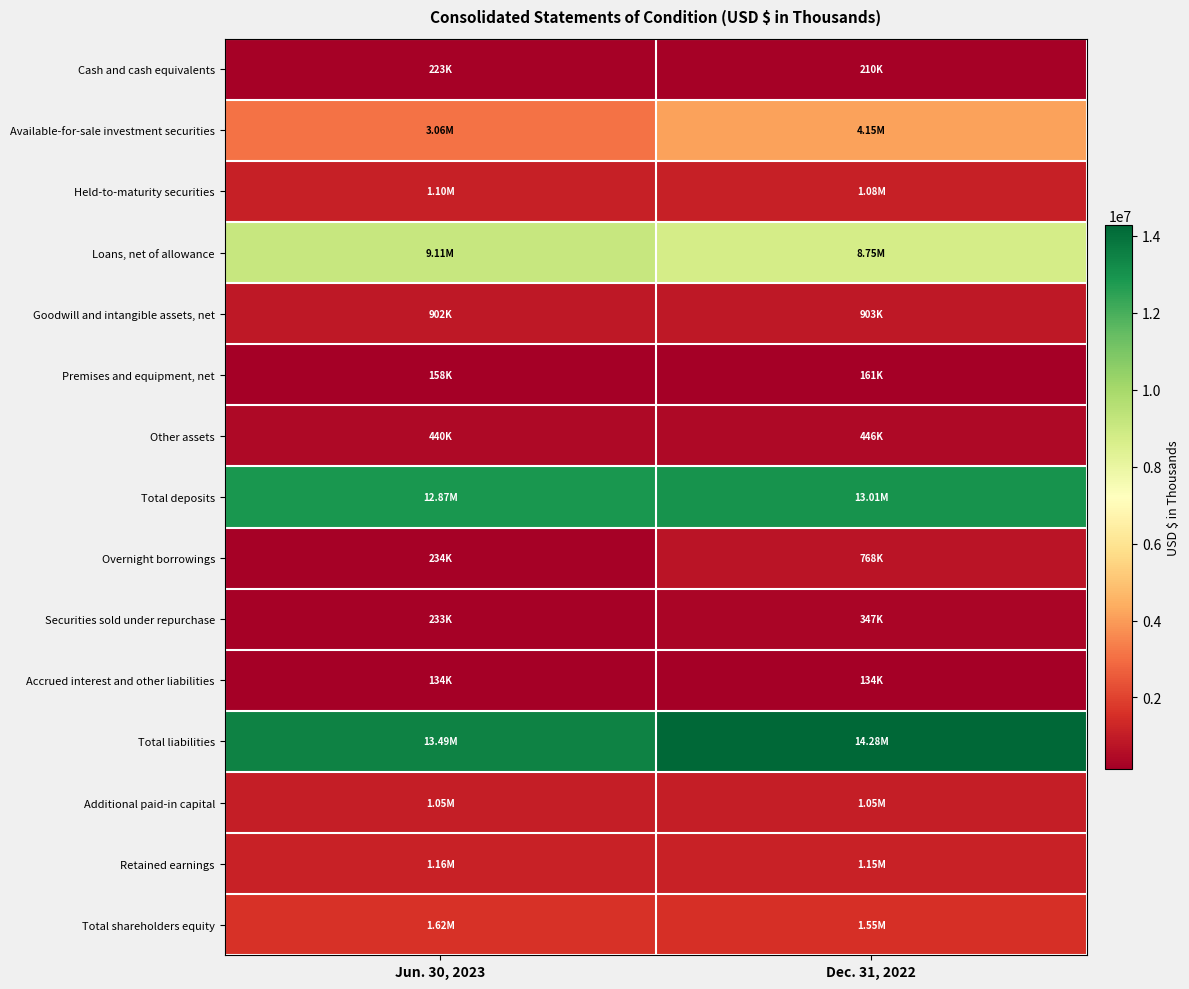

Which series has the largest range (max minus min)?

Available-for-sale investment securities